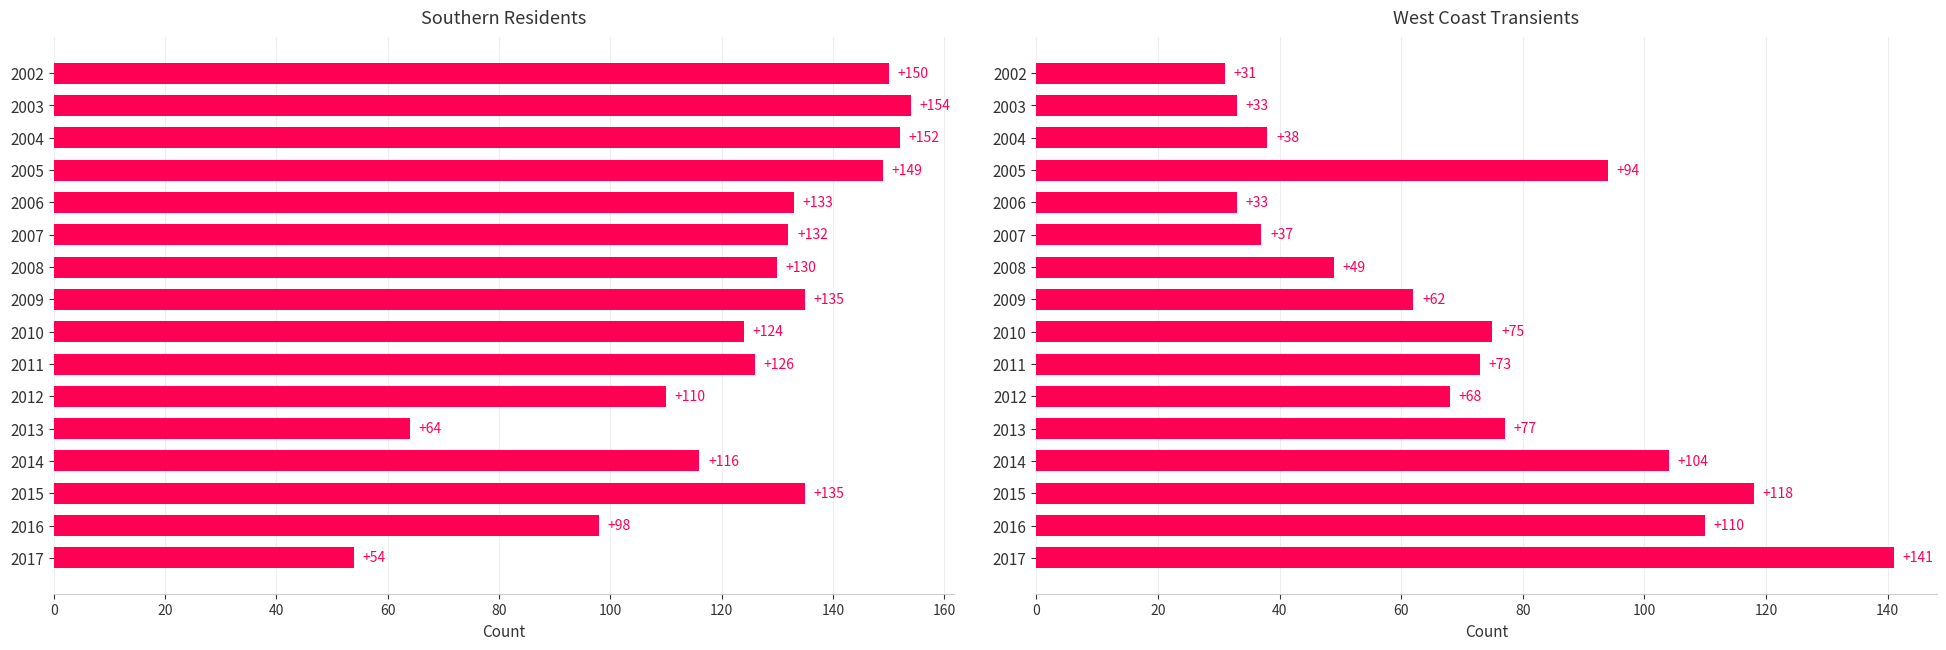

Is it true that West Coast Transients equals 29 at 2016?

False